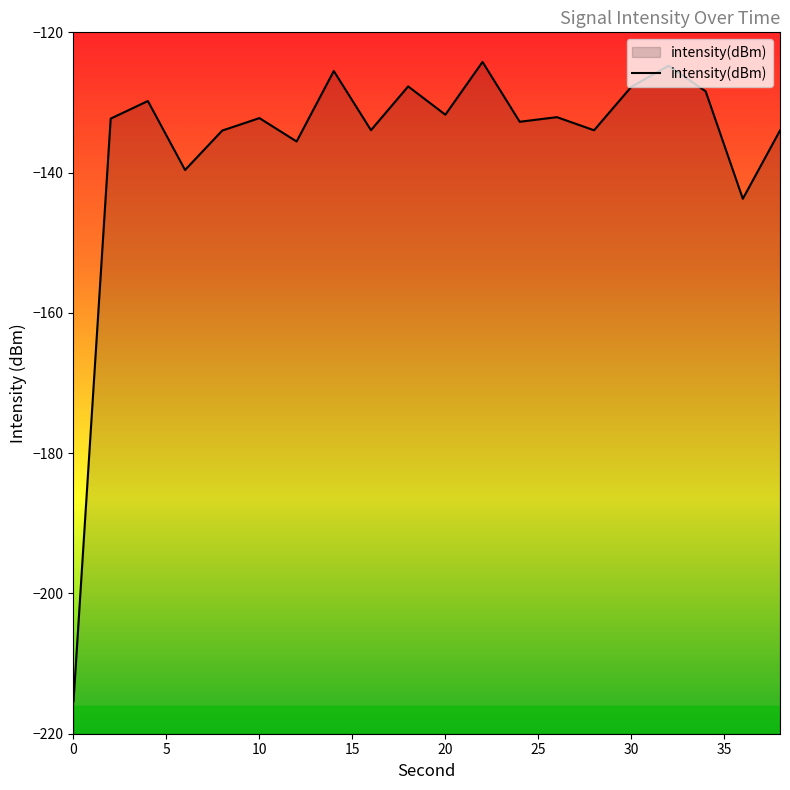

Rank the categories by value from highest to lowest.

22, 32, 14, 18, 30, 34, 4, 20, 26, 10, 2, 24, 16, 28, 38, 8, 12, 6, 36, 0